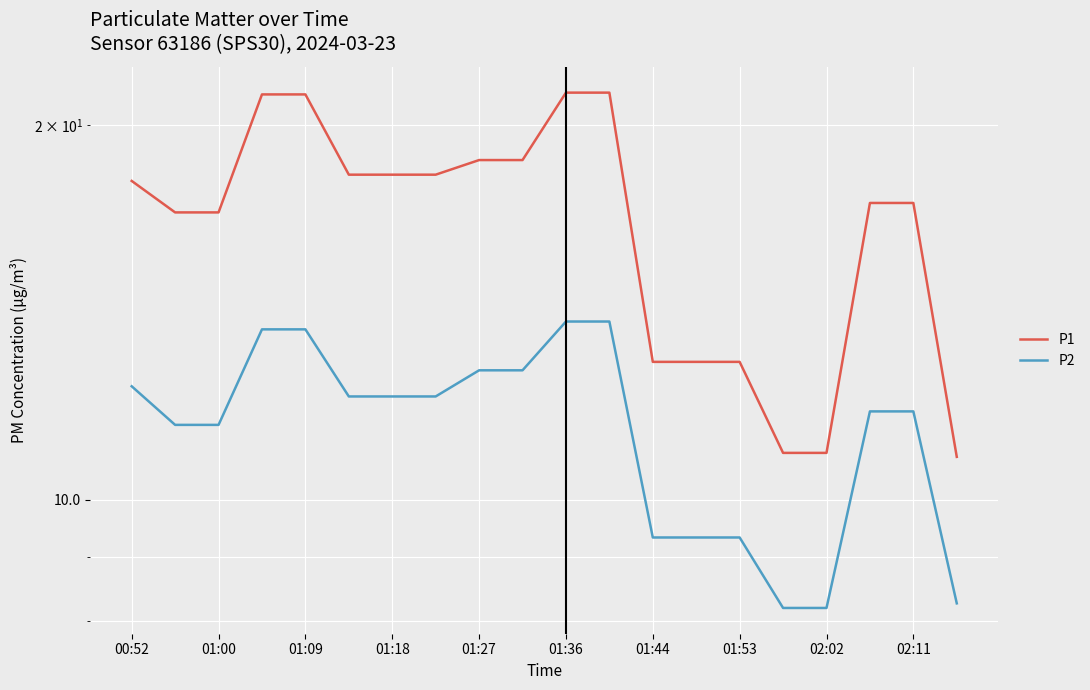

Which series has the largest range (max minus min)?

P1